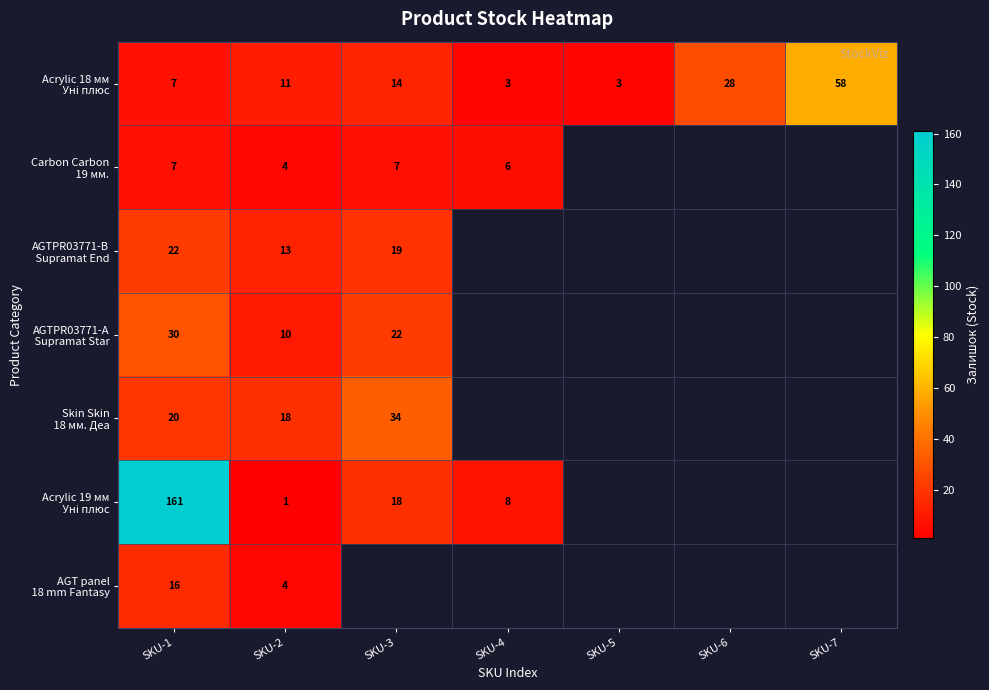

At how many categories does at least one series exceed 140?

1